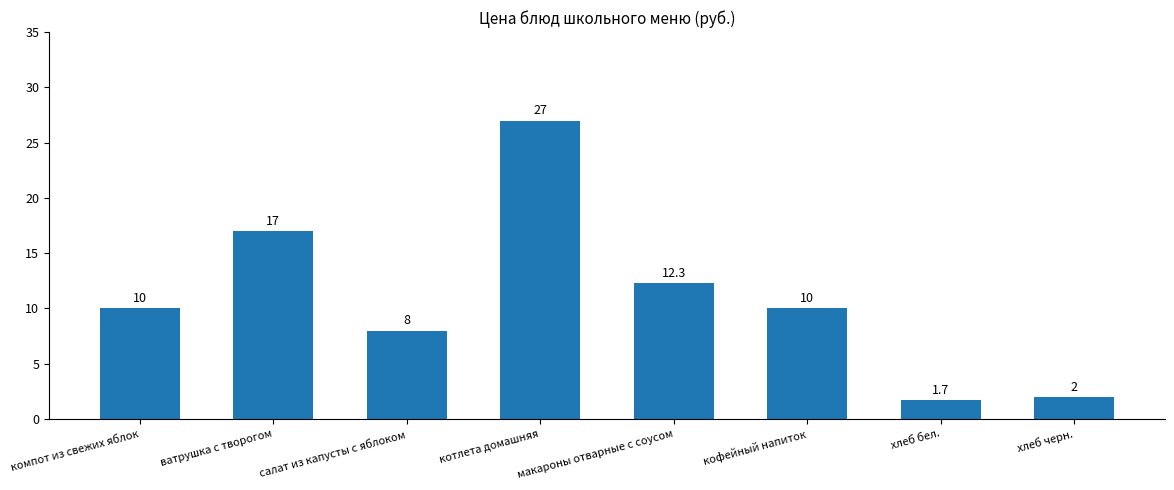

What is the difference between the maximum and minimum values?

25.3